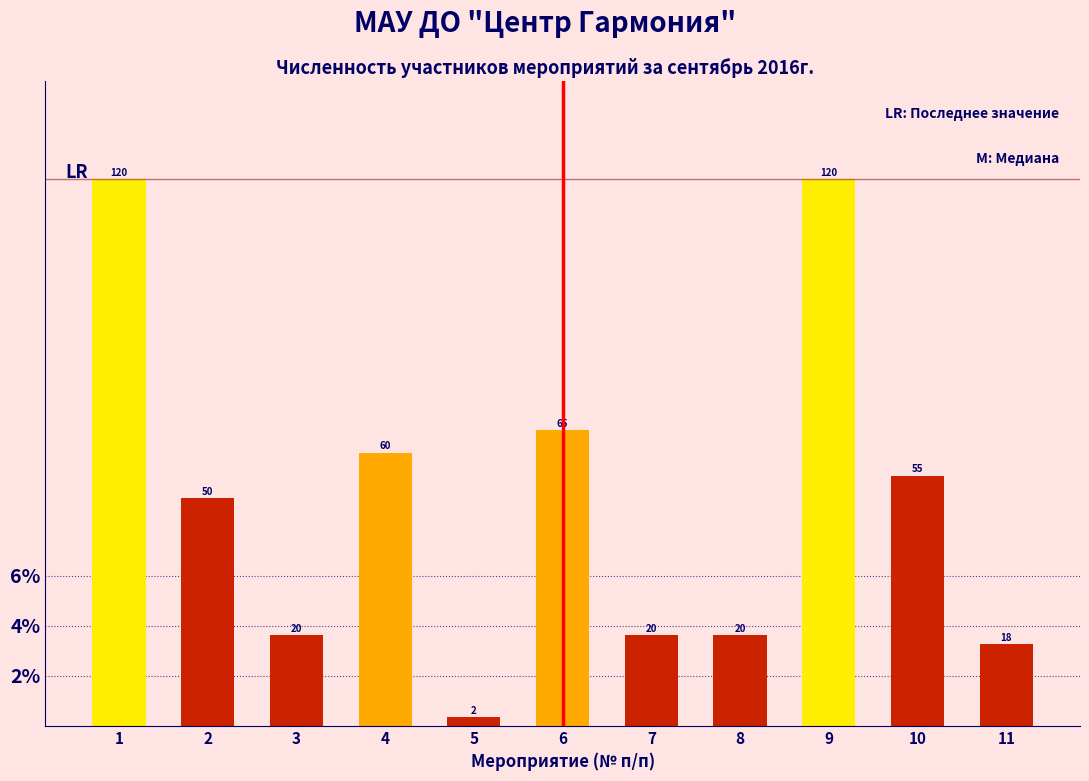

Are the bars horizontal?

No